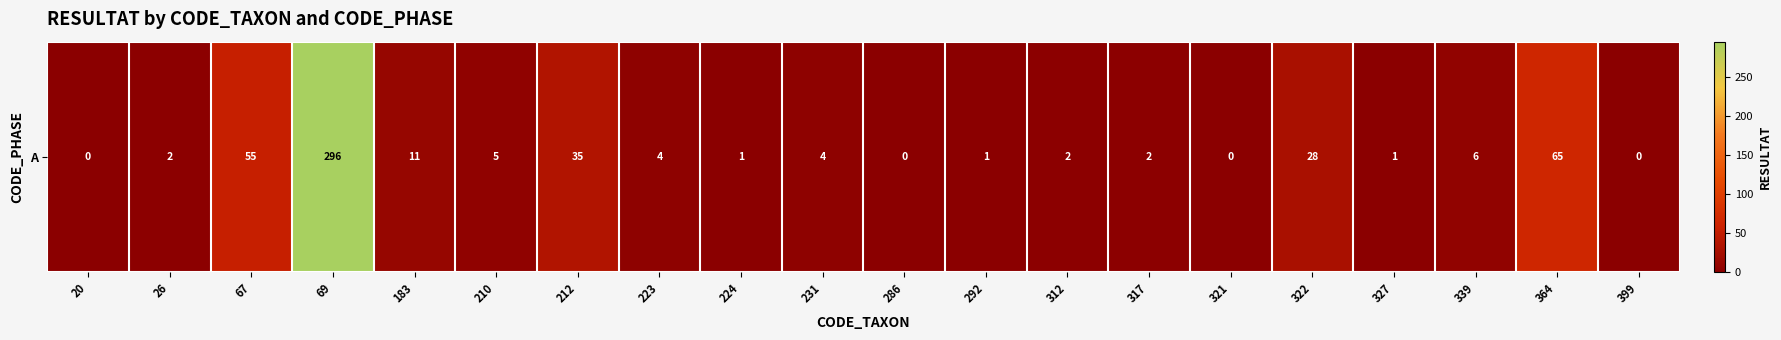

Rank the categories by value from lowest to highest.

20, 286, 321, 399, 224, 292, 327, 26, 312, 317, 223, 231, 210, 339, 183, 322, 212, 67, 364, 69